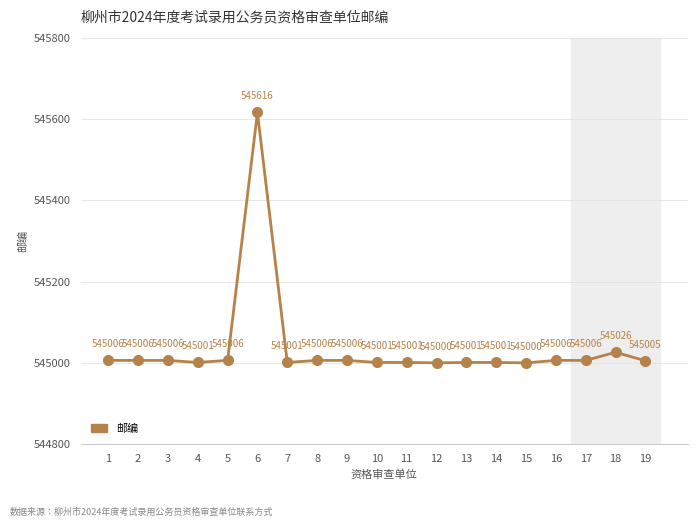

Which has a higher value, 14 or 3?

3